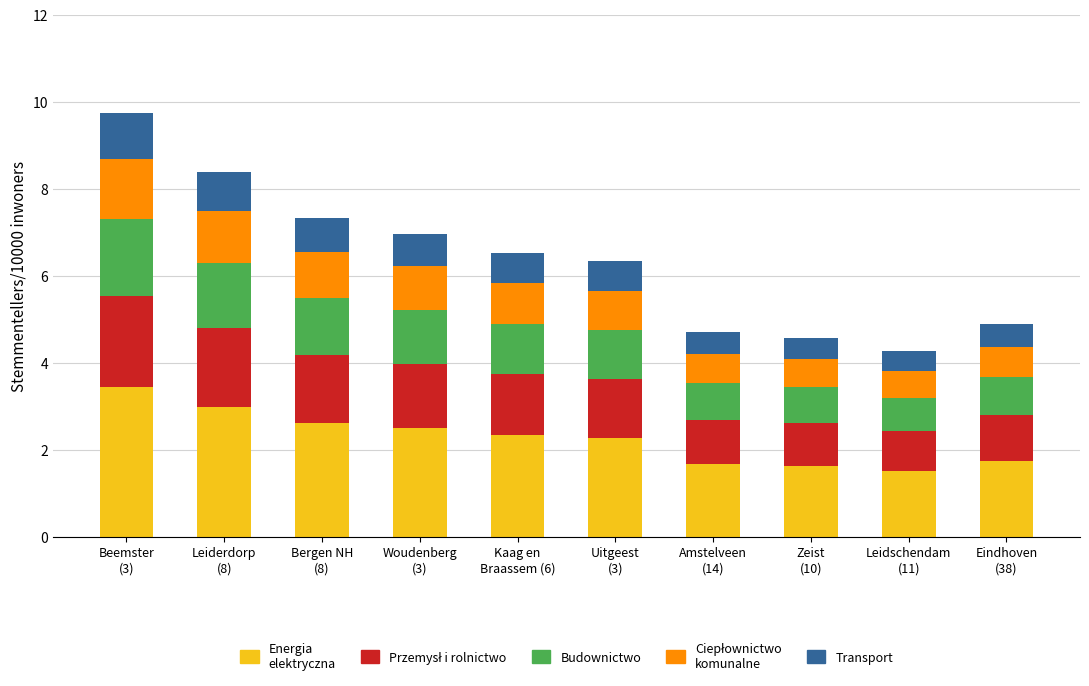

Does the chart contain stacked bars?

Yes